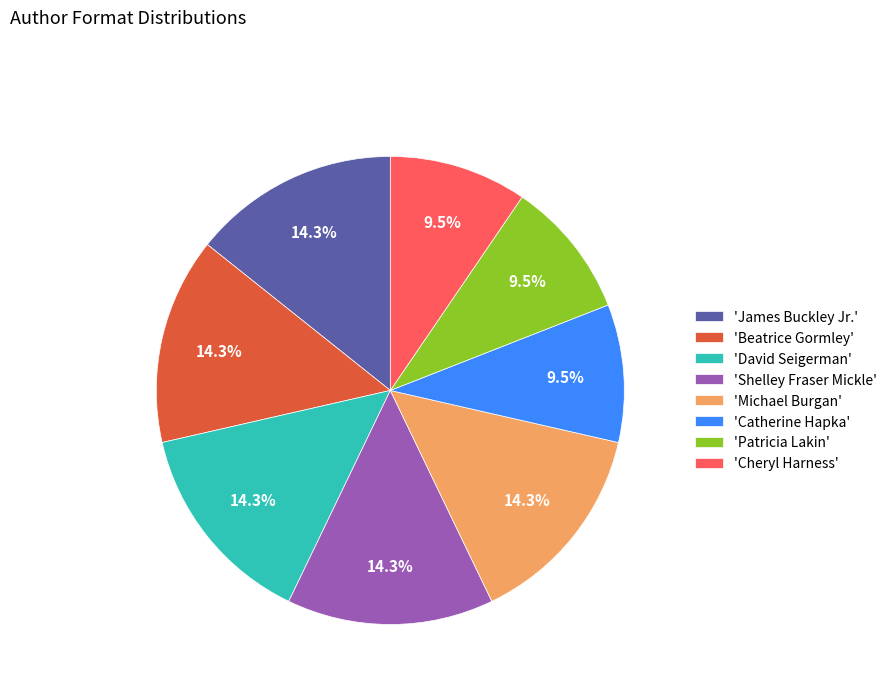

Which has a higher value, 'Cheryl Harness' or 'Shelley Fraser Mickle'?

'Shelley Fraser Mickle'